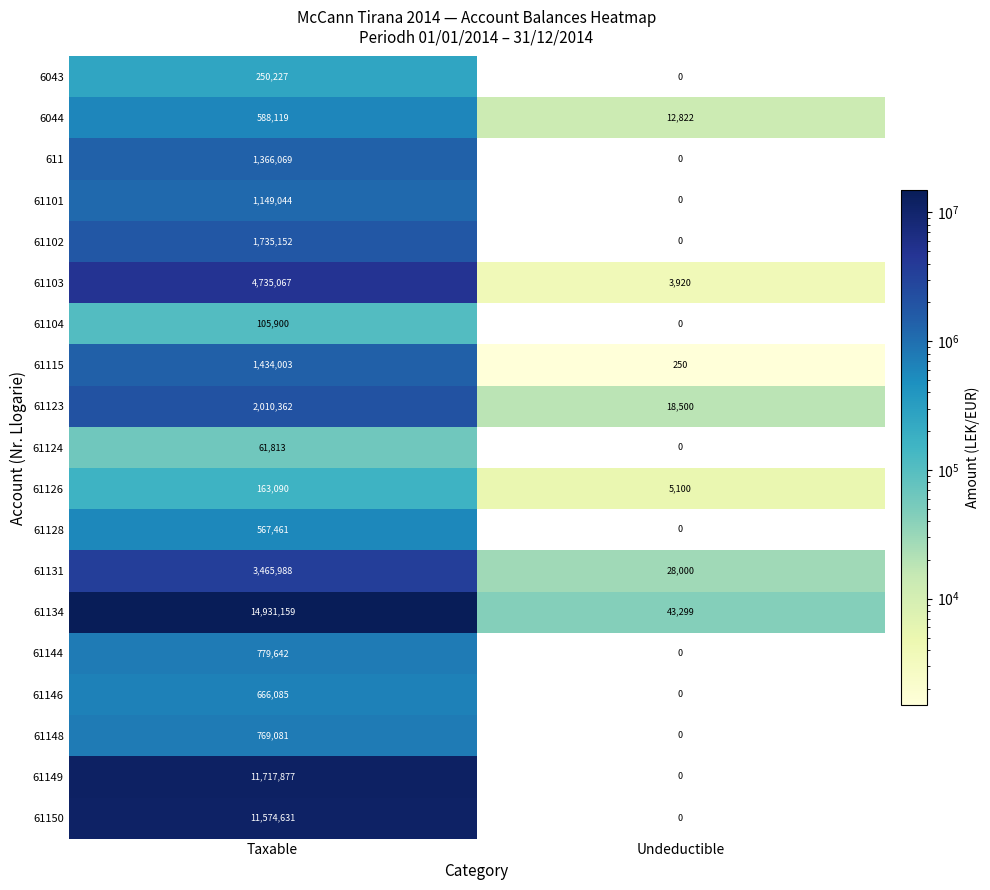

The 61101 series shows 0 at Undeductible. True or false?

True